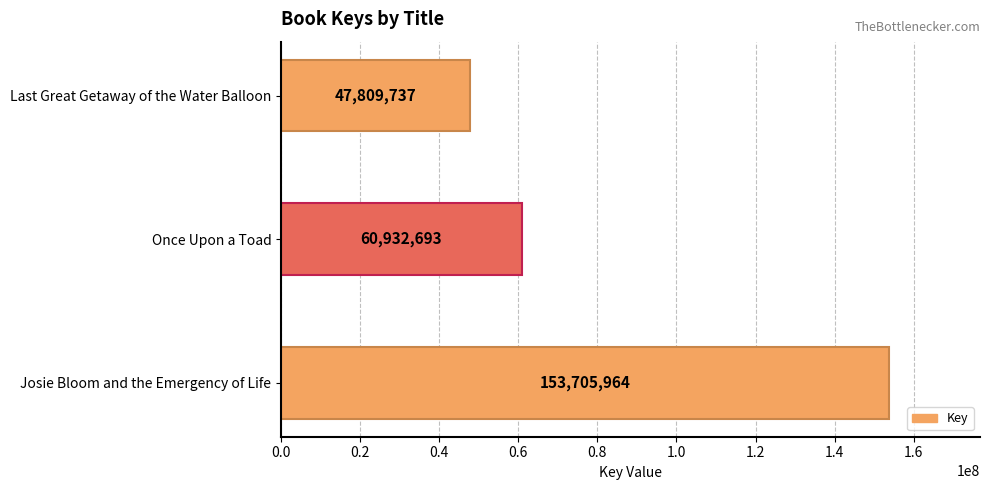

The value at Once Upon a Toad is 60932693. True or false?

True